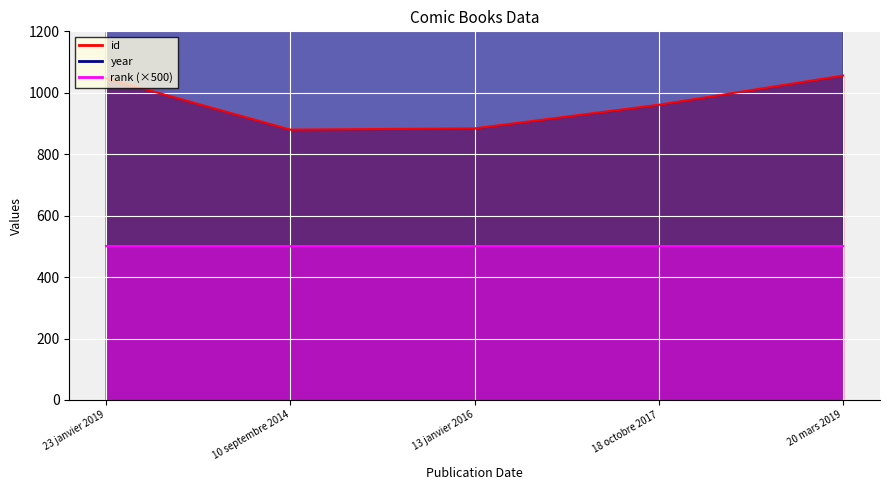

Where is id nearest to the value 968?

18 octobre 2017